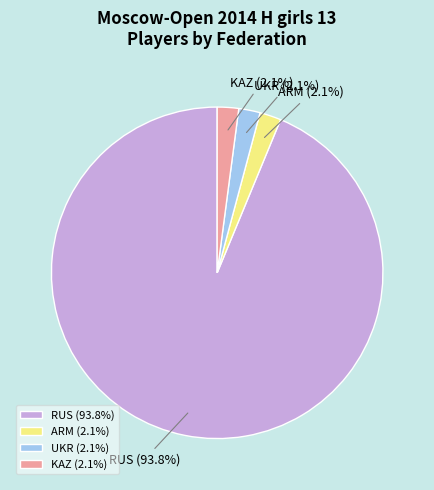

Between RUS and UKR, which is larger?

RUS